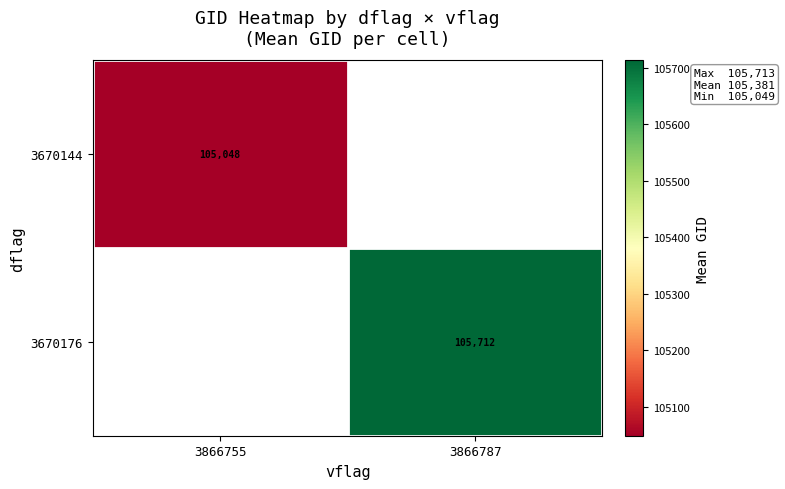

Count the number of categories in the chart.

2